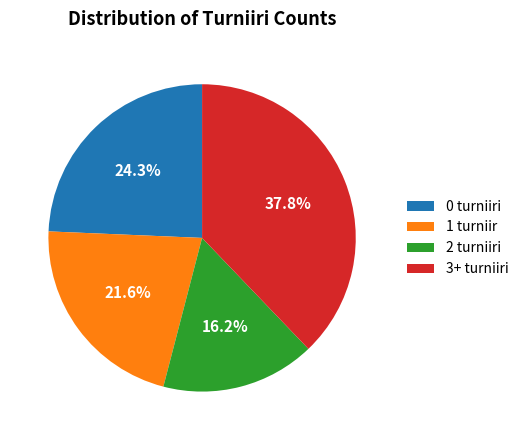

Approximately how many times larger is the value at 1 turniir compared to 0 turniiri?

0.9